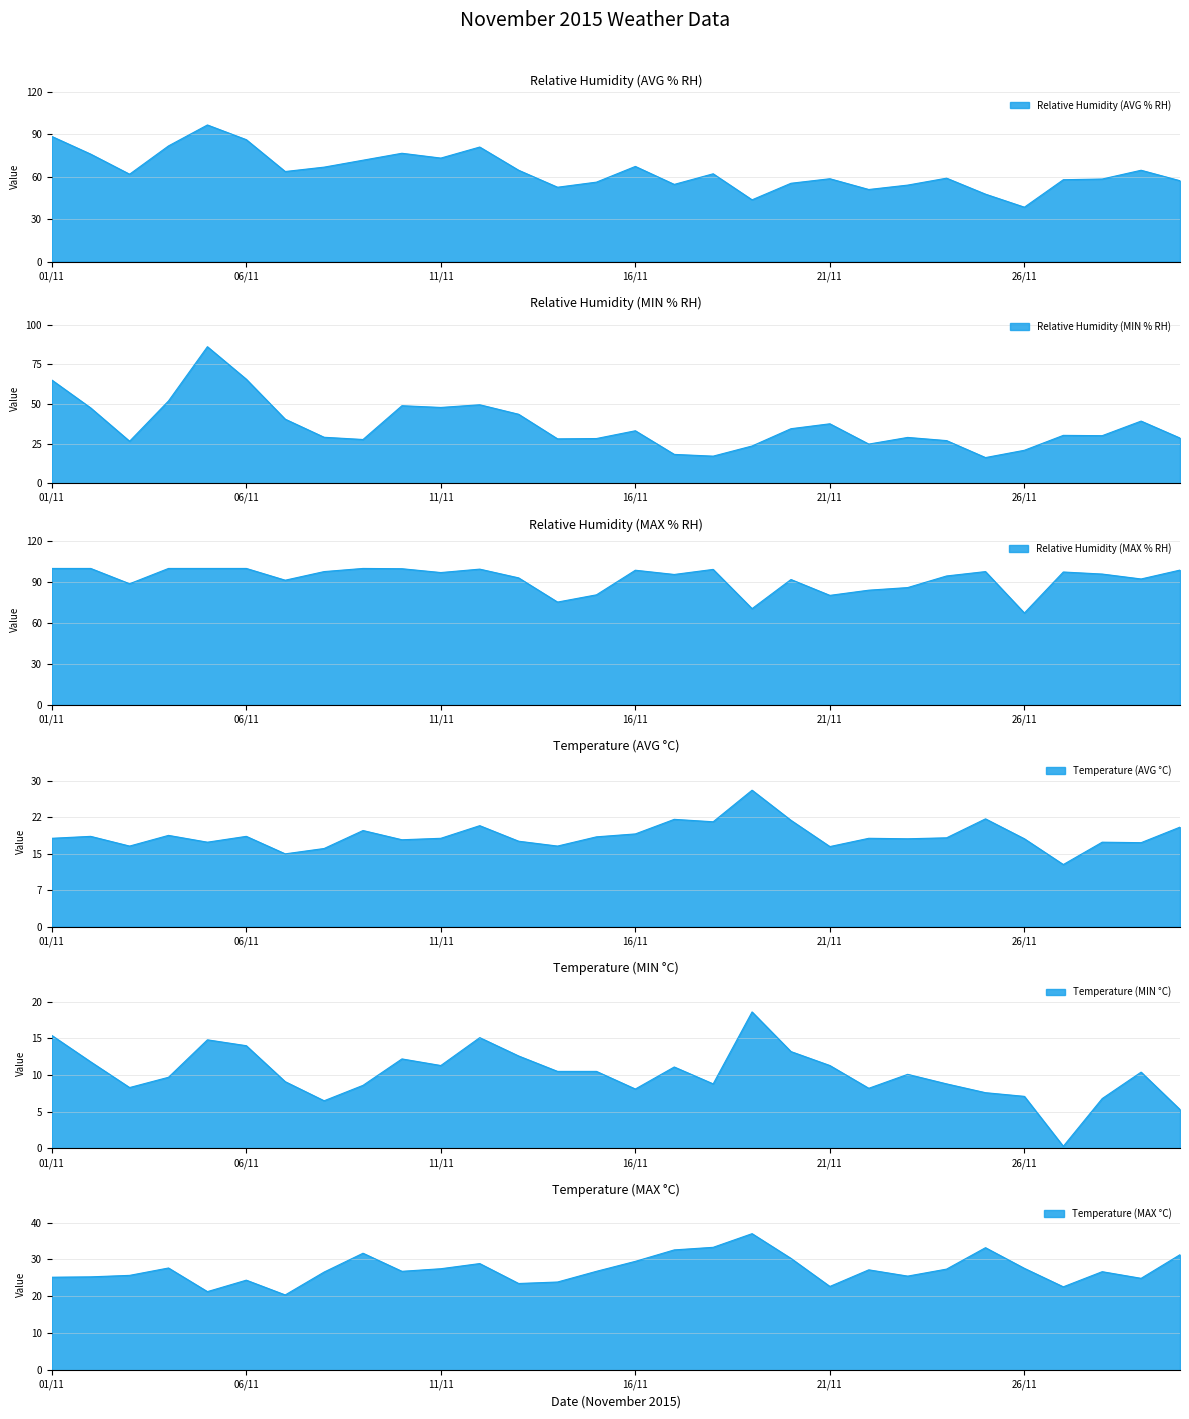

Which series has the widest spread of values?

Relative Humidity (MIN % RH)